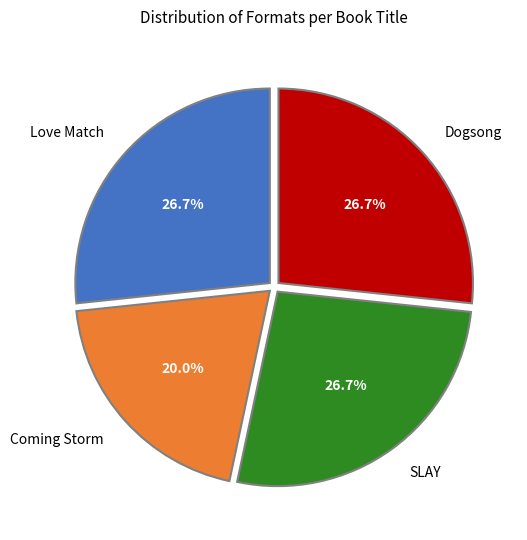

What is the smallest slice in the pie chart?

Coming Storm